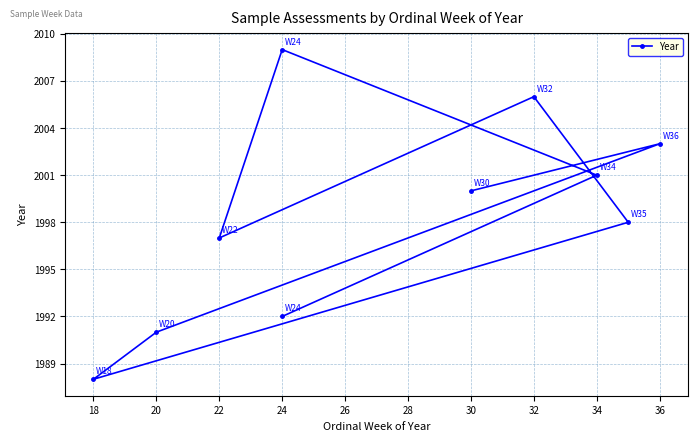

Reading right to left, extract all data points from this chart.

1992	2001	2009	1997	2006	1998	1988	1991	2003	2000